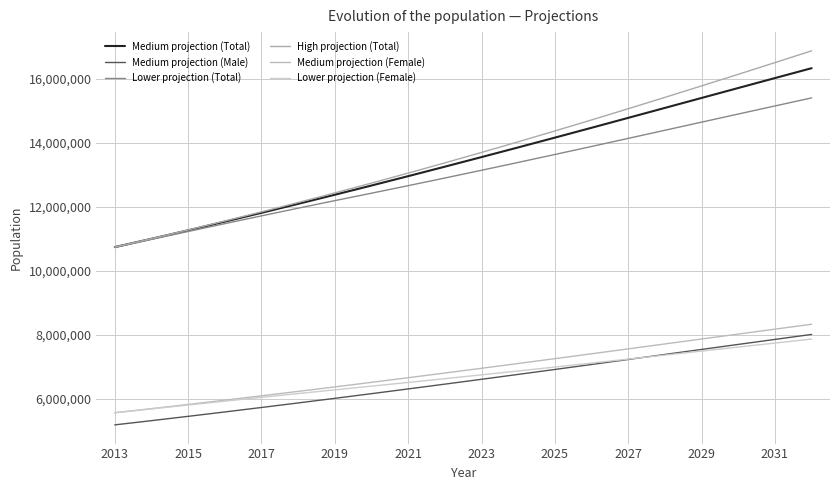

At how many categories does at least one series exceed 11600712?

16